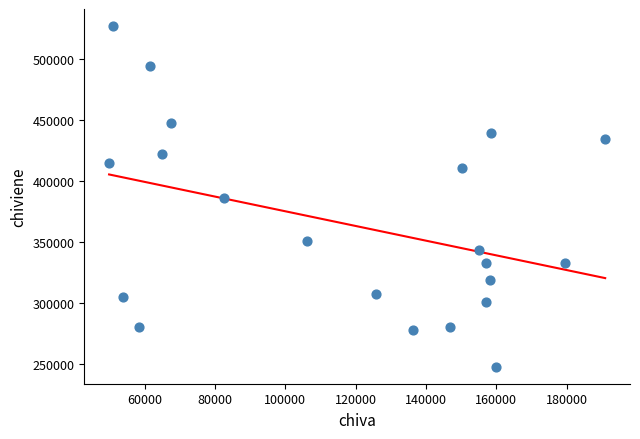

What is the range of X values (max minus min)?

141057